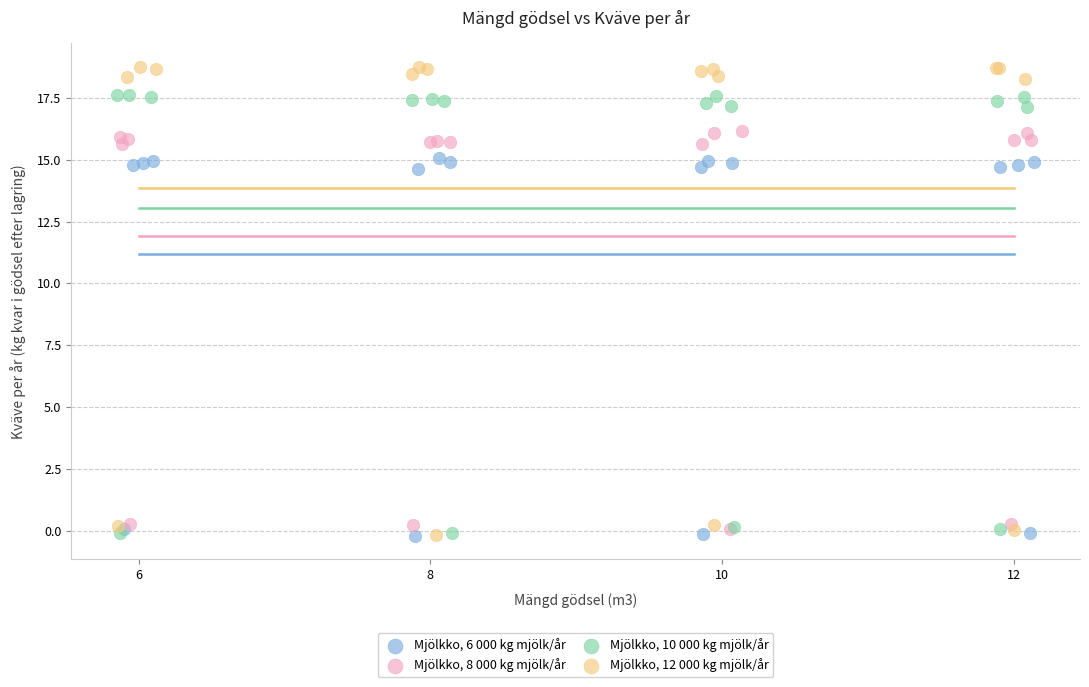

Which series has the largest Y range (max minus min)?

Mjölkko, 12 000 kg mjölk/år